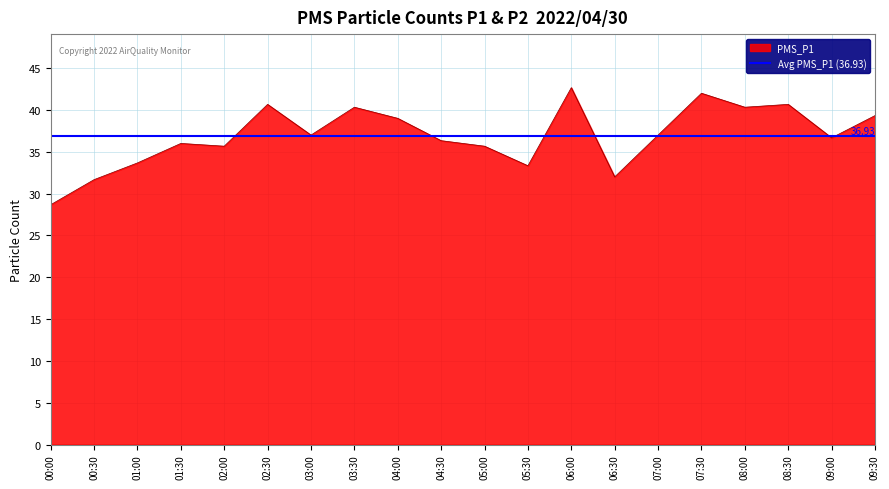

The chart shows a value of 25.4 at 09:30. True or false?

False